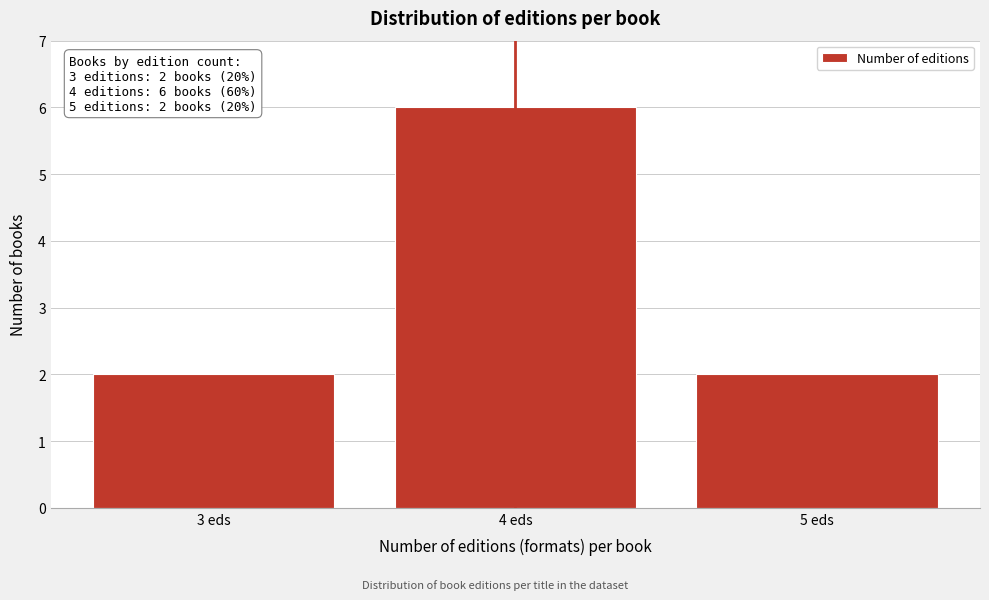

Reading right to left, list all the values displayed in this chart.

2	6	2